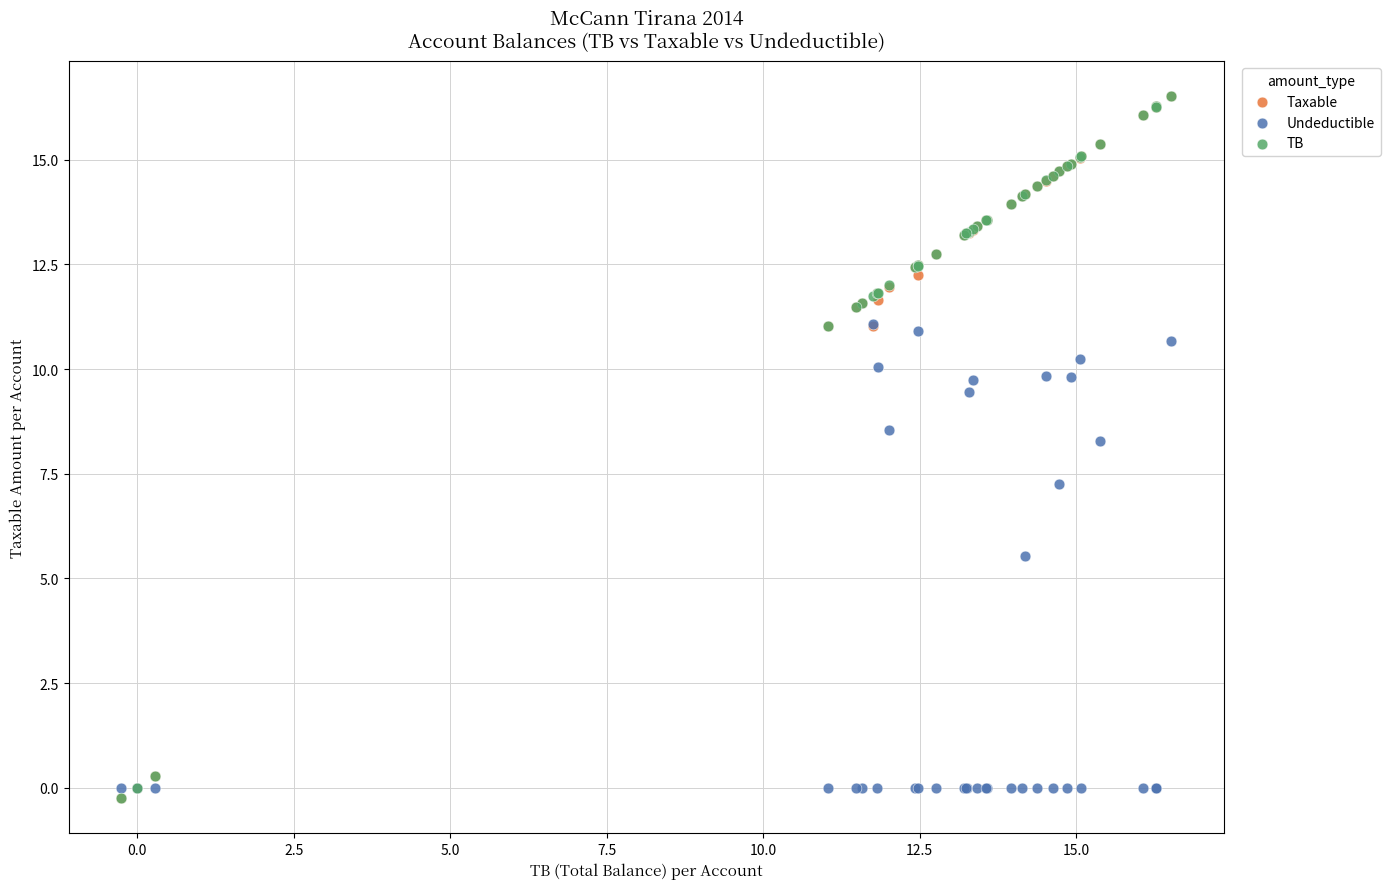

Which series has the largest Y range (max minus min)?

TB